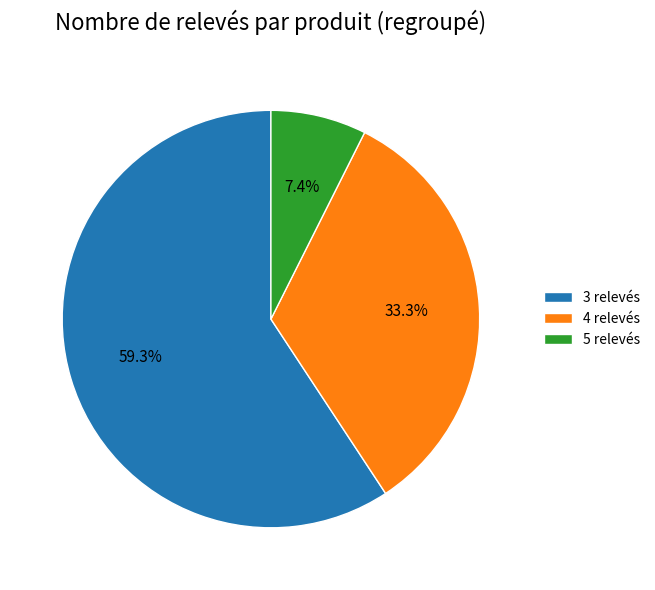

Count the number of slices in the pie.

3